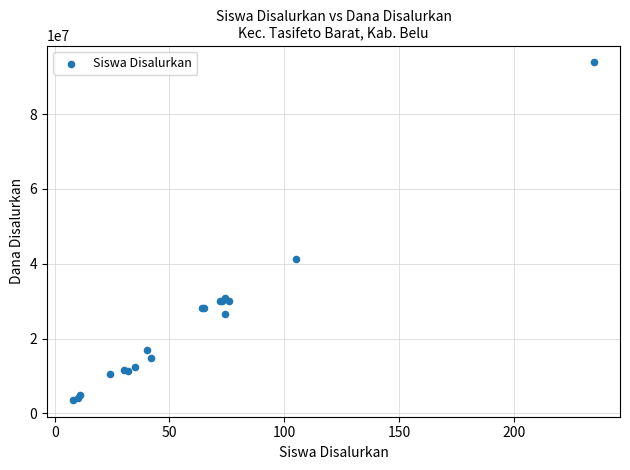

What Y value in the scatter plot is closest to 48712500?

41175000